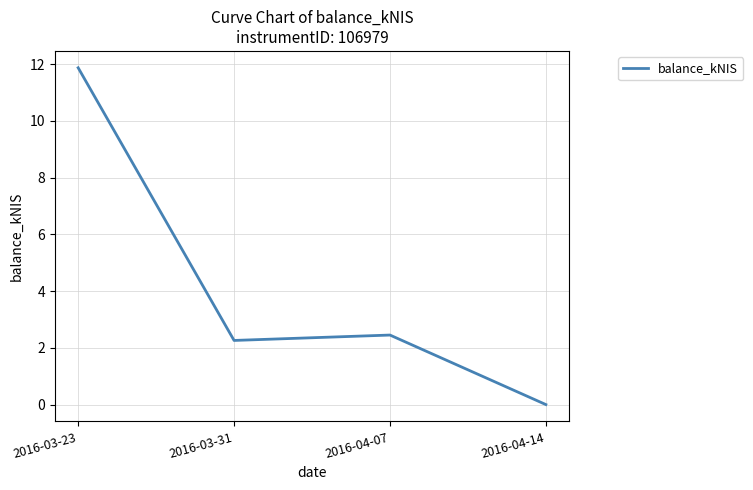

What position from the right is 2016-04-07?

2